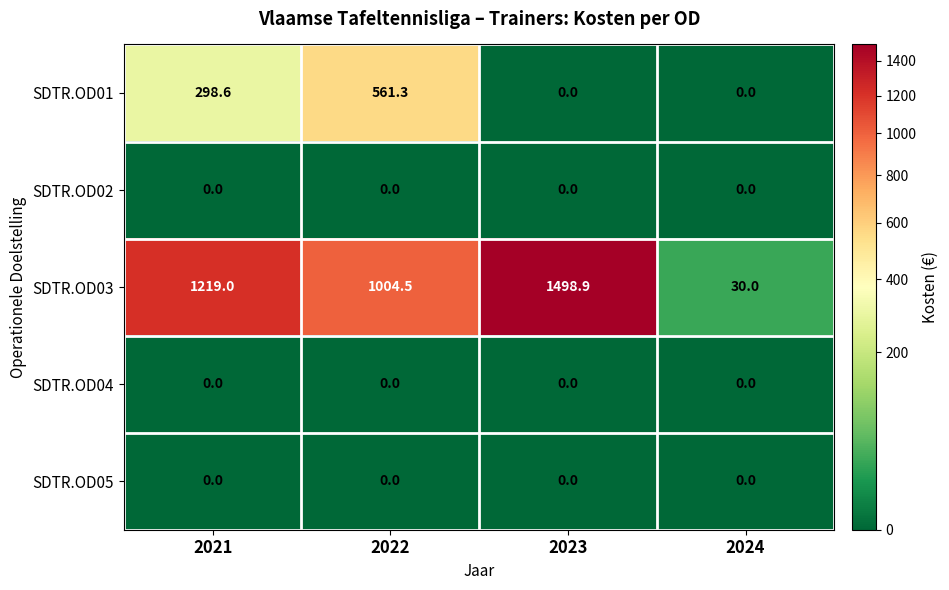

What is the spread (max minus min) of values at 2022?

1004.5